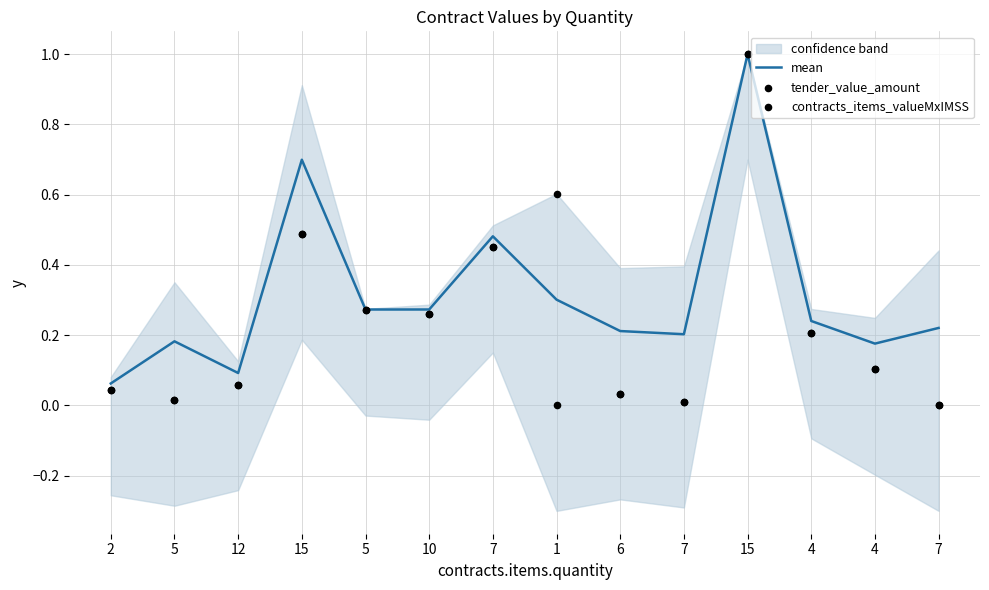

Is the value of mean at 15 greater than the value of tender_value_amount at 7?

Yes